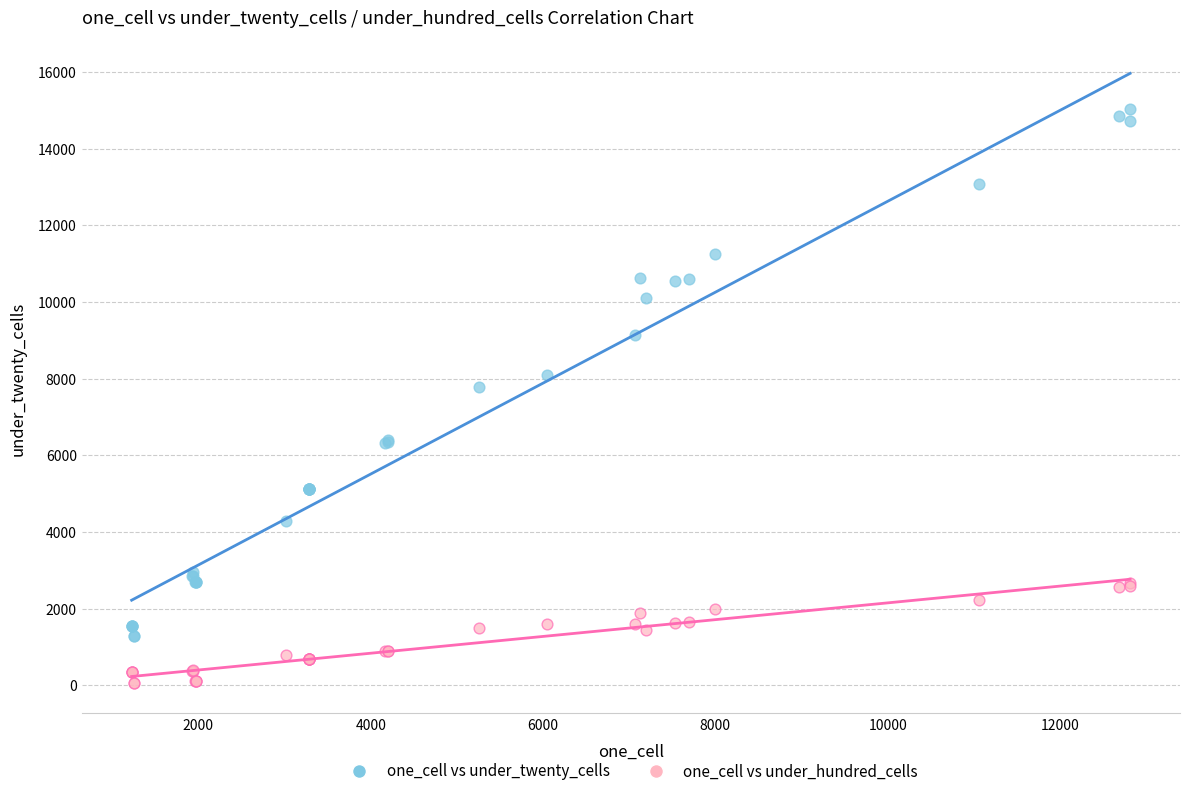

Which series contains the lowest Y value?

one_cell vs under_hundred_cells